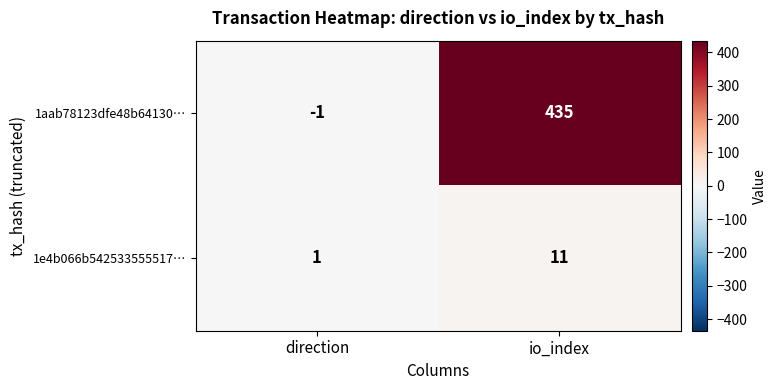

Which series has the largest total across all categories?

1aab78123dfe48b64130…